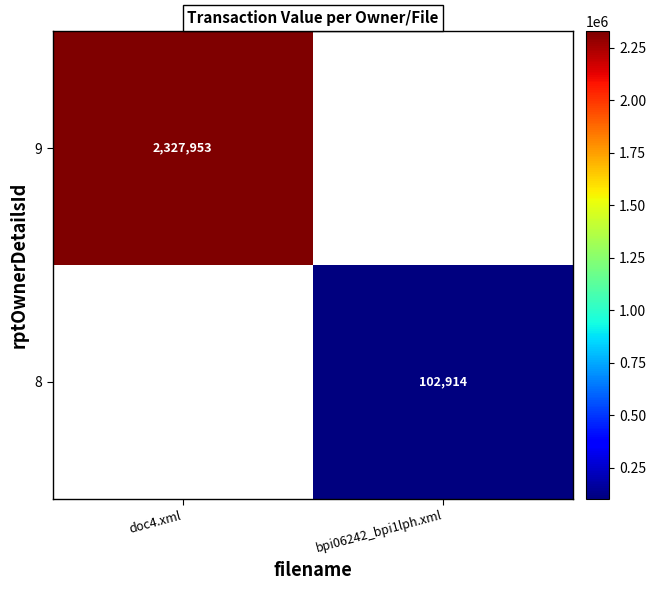

The 9 series shows 483178 at doc4.xml. True or false?

False